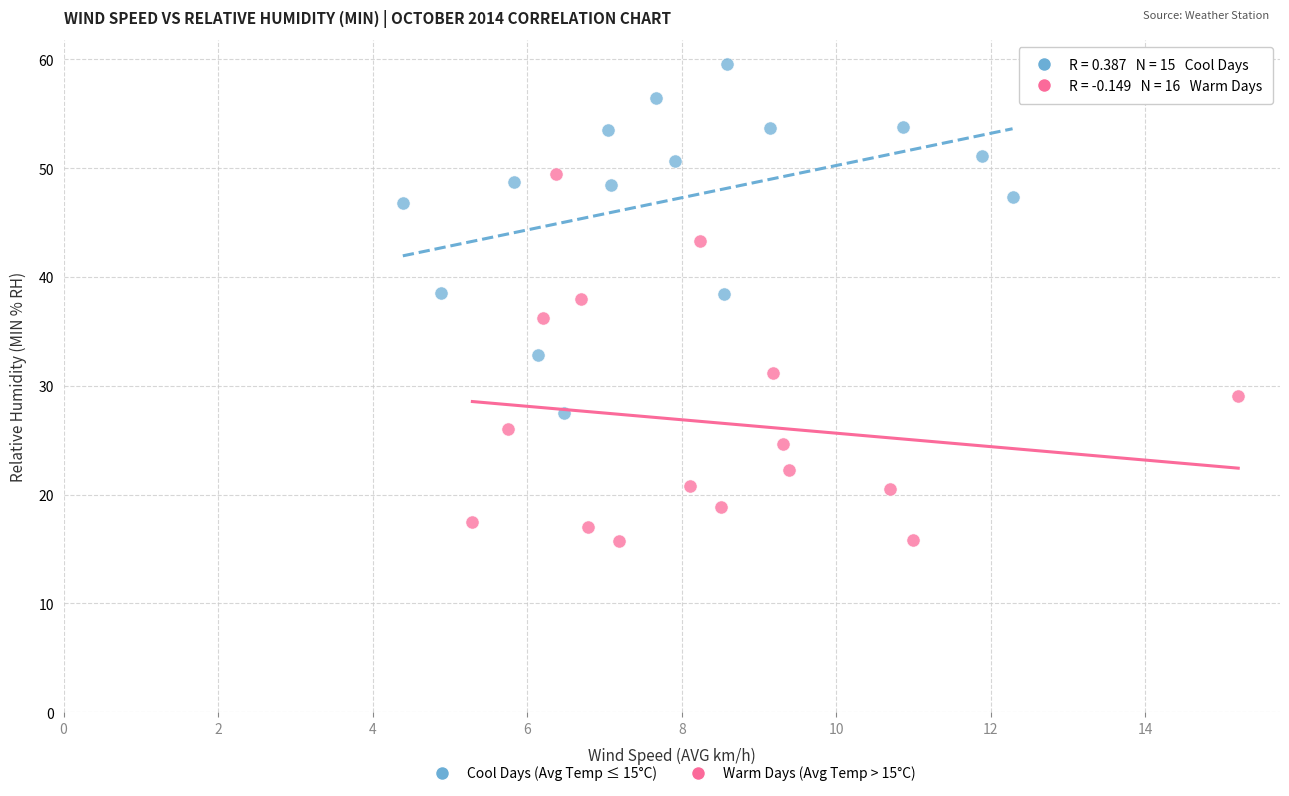

Which series reaches the maximum Y coordinate?

Cool Days (Avg Temp ≤ 15°C)